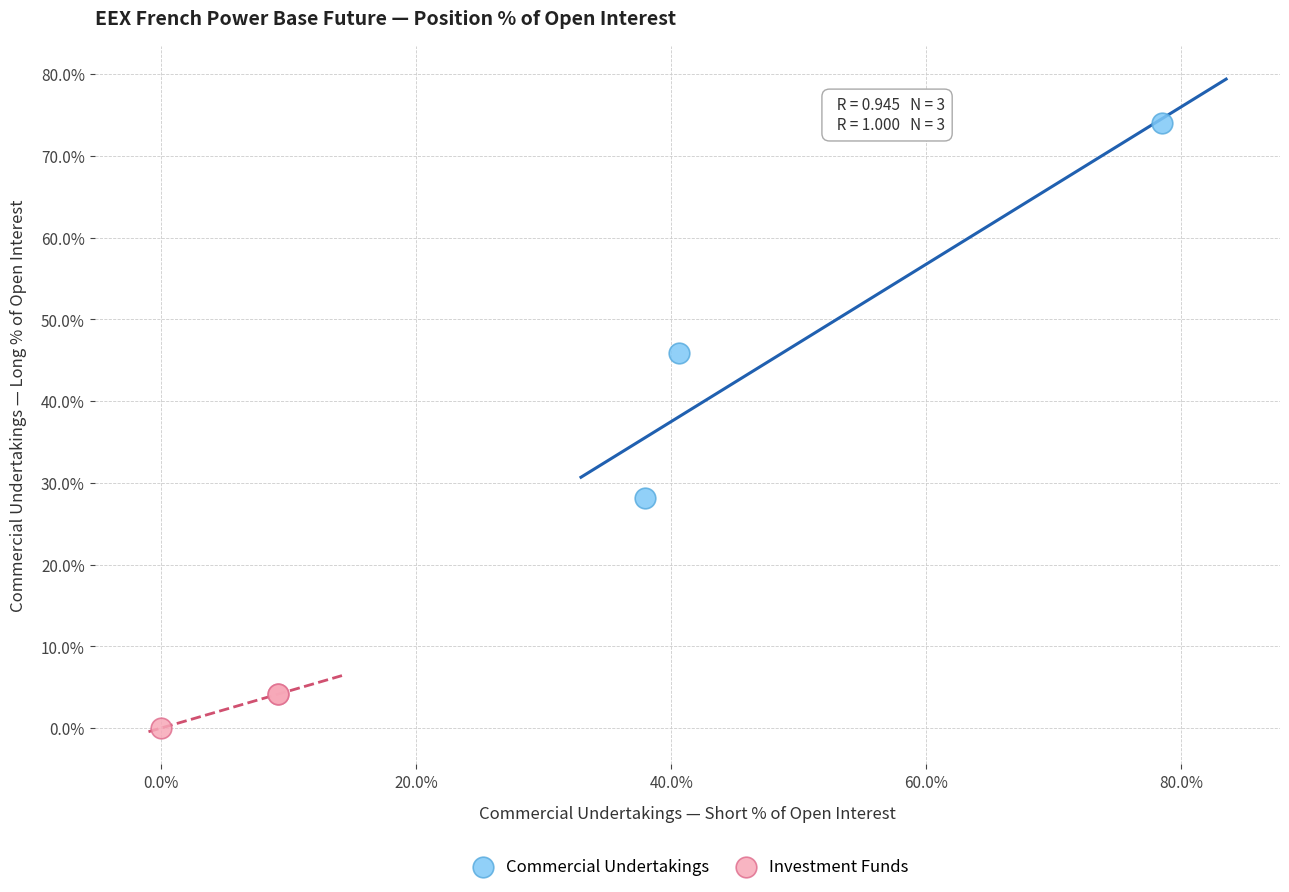

Which series has the widest spread of Y values?

Commercial Undertakings